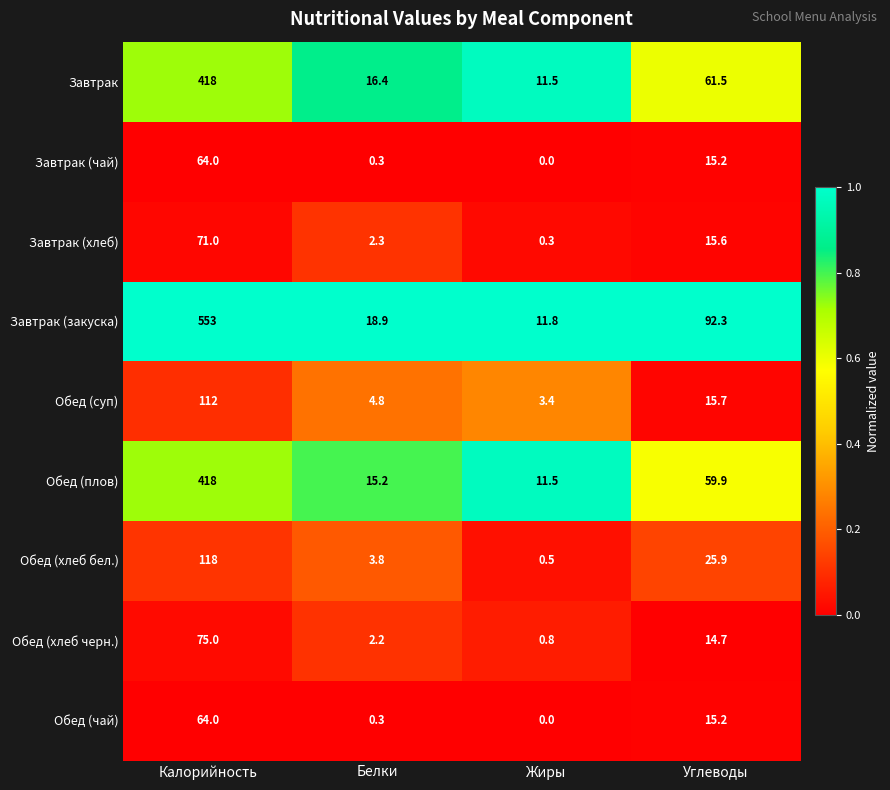

List the labels in order of Обед (хлеб черн.) value, smallest first.

Жиры, Белки, Углеводы, Калорийность